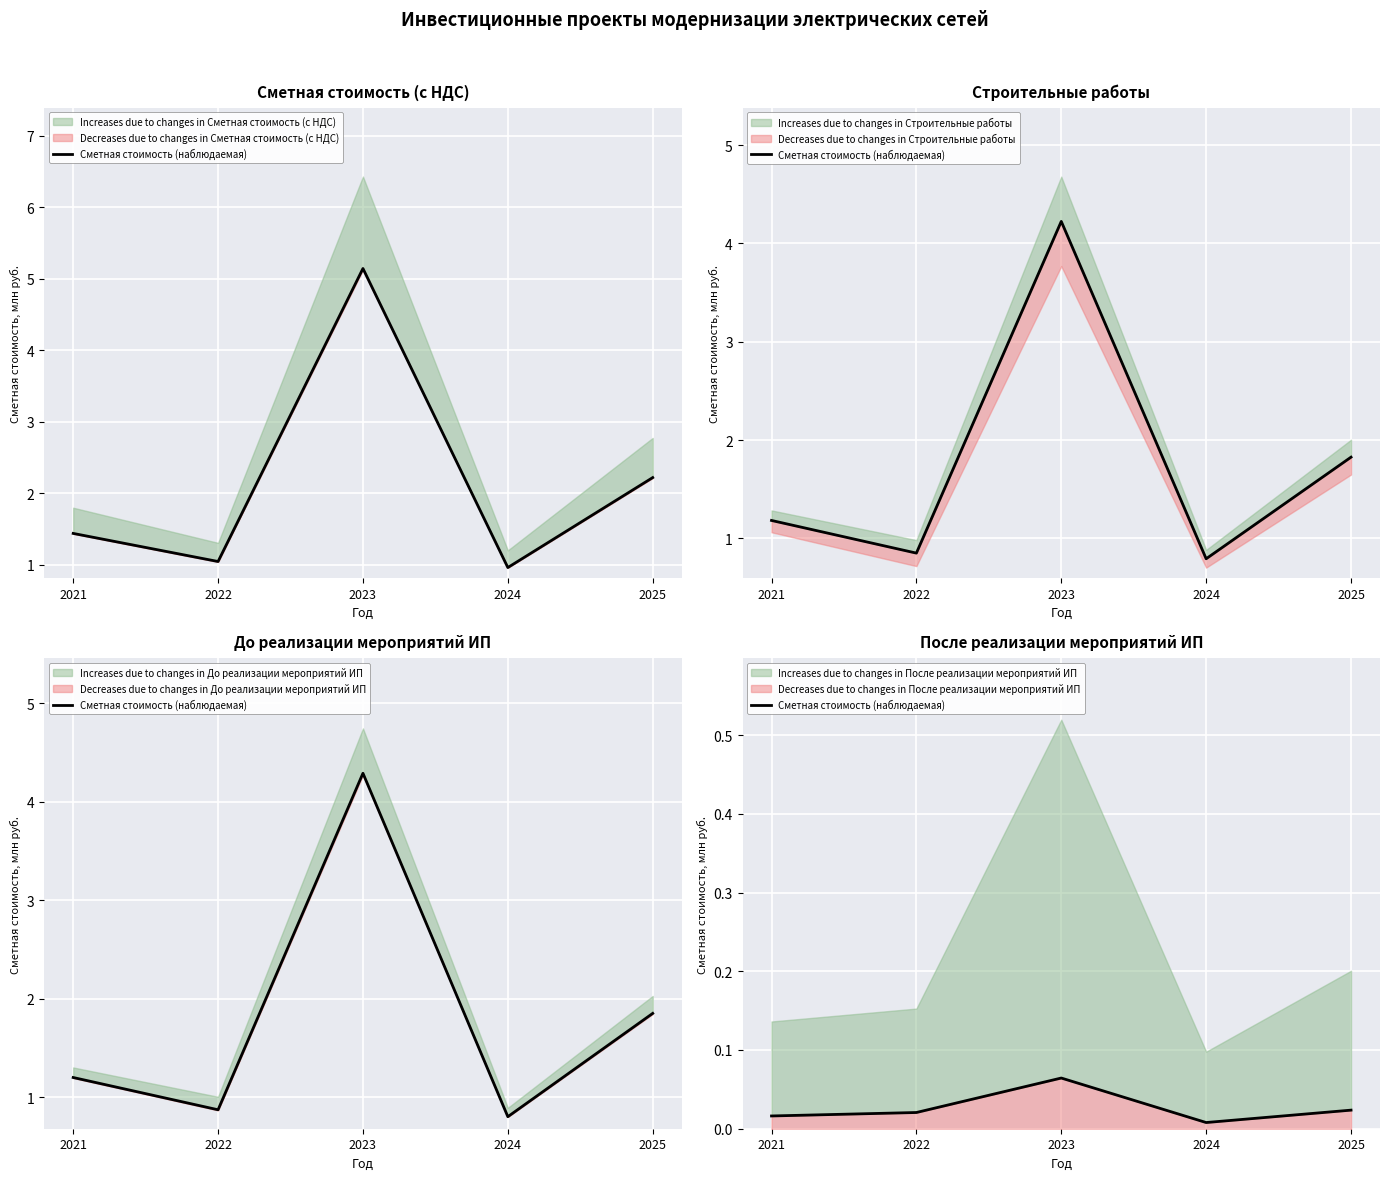

Between 2021 and 2022, which is larger?

2022